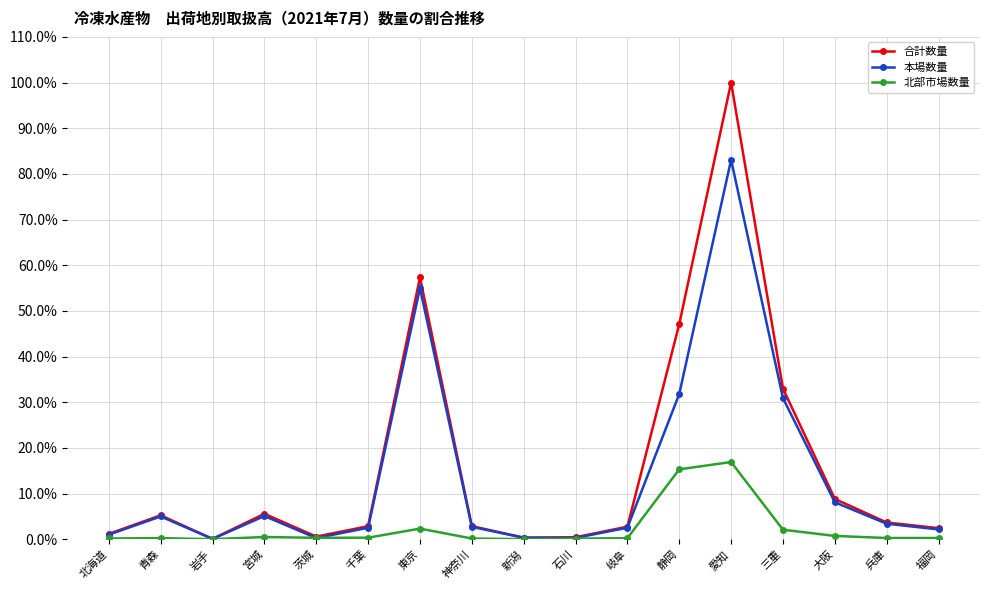

Which label corresponds to the largest value in the chart?

愛知